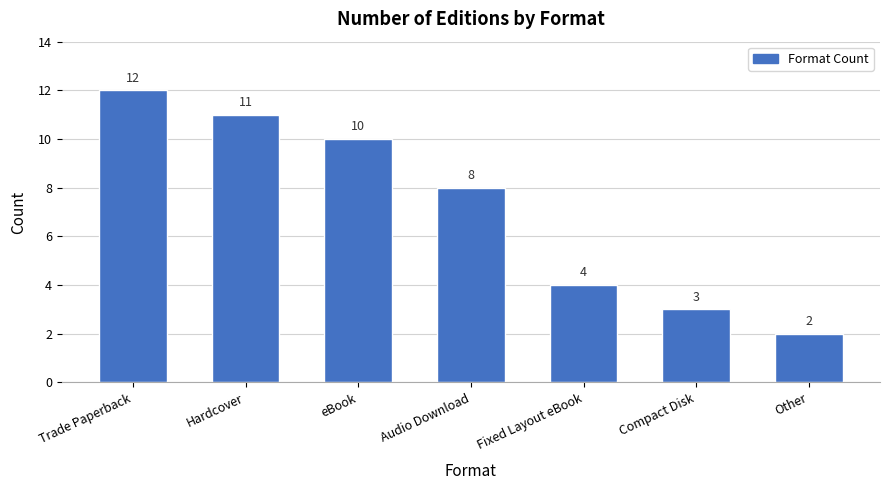

What is the sum of the values at Trade Paperback and Other?

14